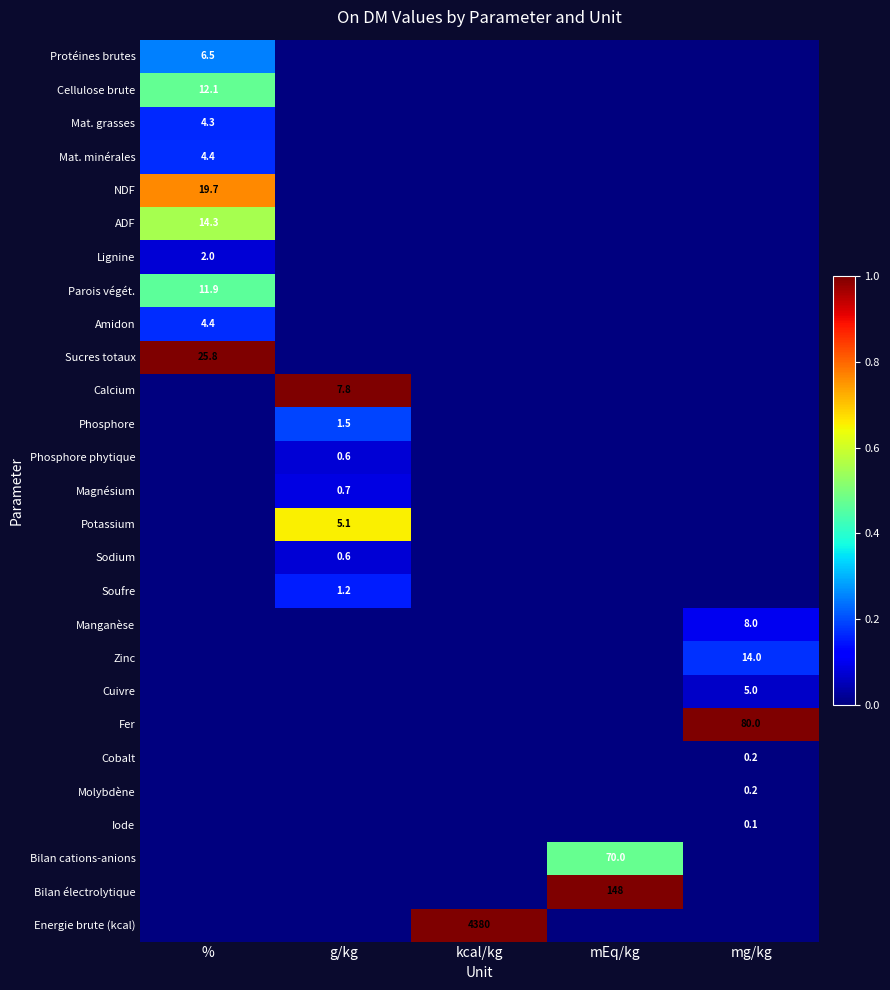

The Protéines brutes series shows 3.8 at %. True or false?

False